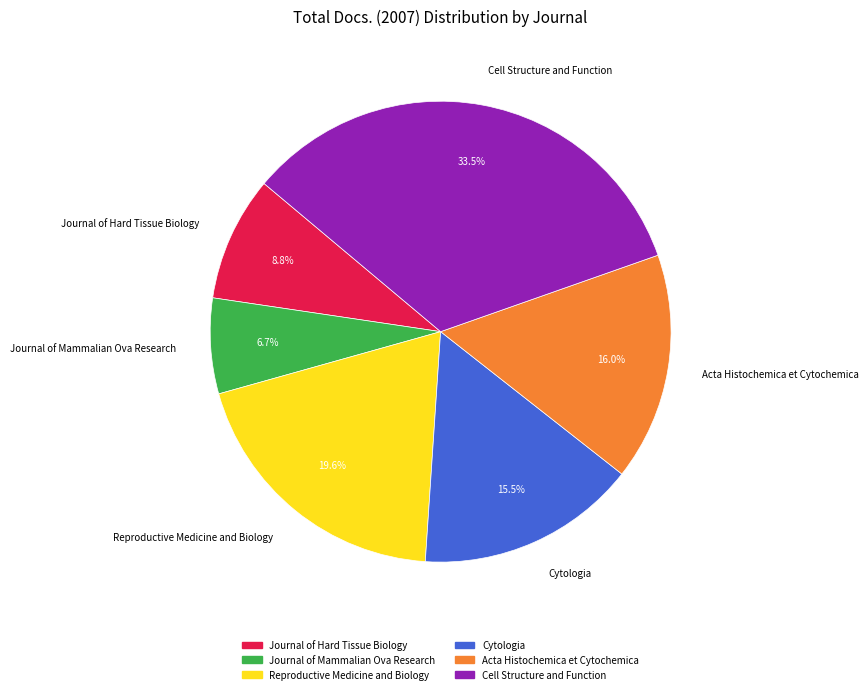

How many segments does this pie chart have?

6